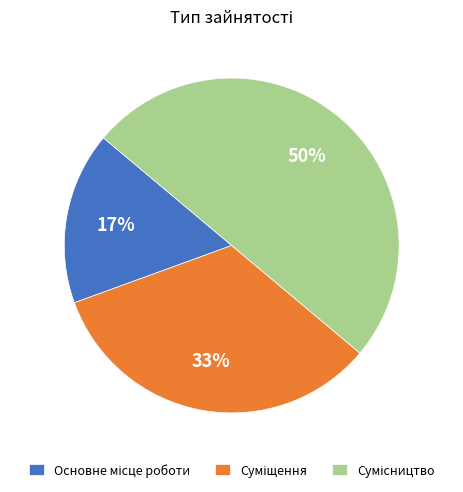

To the nearest percent, what is the average slice percentage?

33%